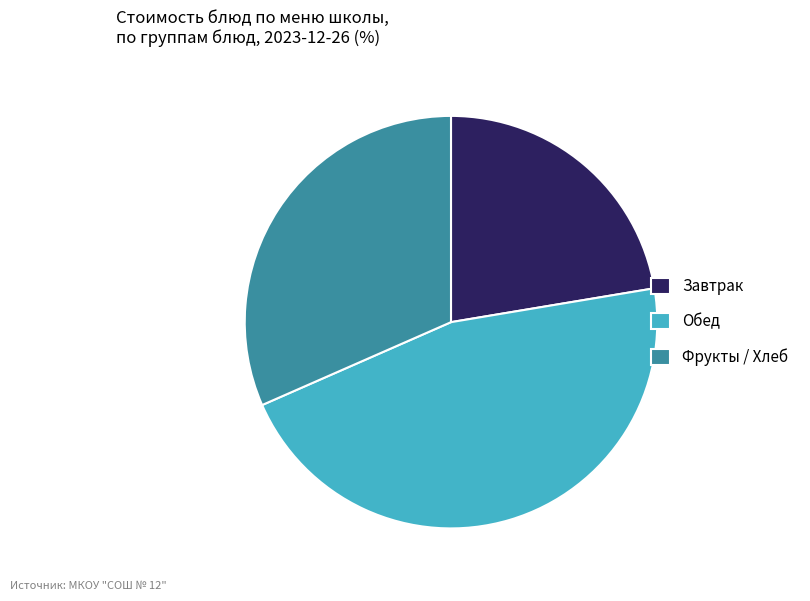

Rank the categories by value from highest to lowest.

Обед, Фрукты / Хлеб, Завтрак